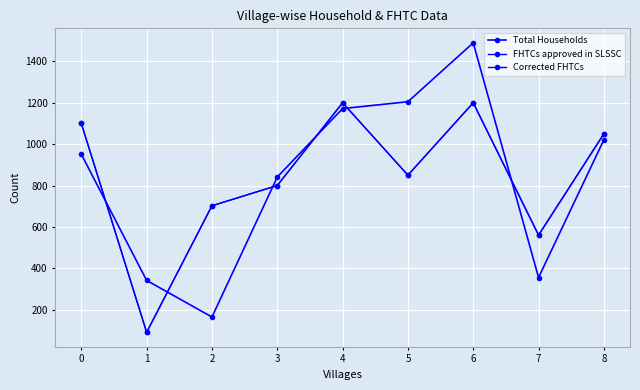

What is the average value of the Corrected FHTCs series?

839